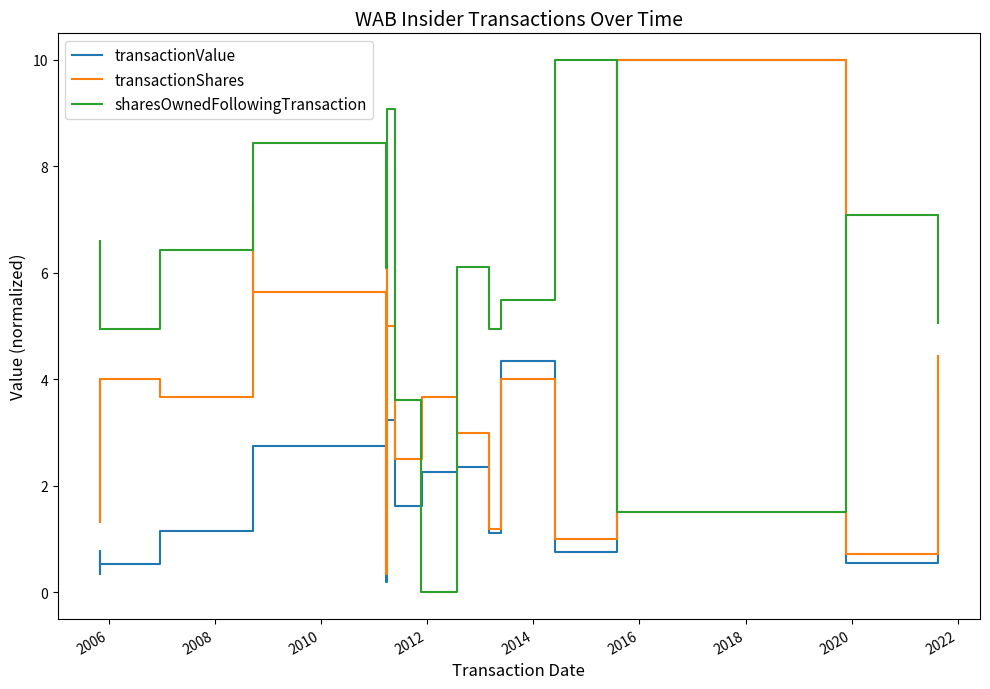

Is the value of transactionValue at 15 greater than the value of sharesOwnedFollowingTransaction at 2006?

No